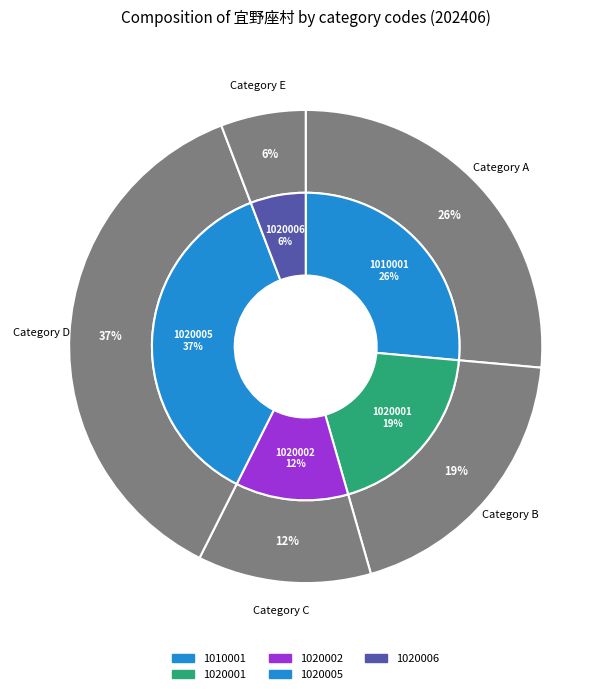

Is there a majority slice in this chart?

No